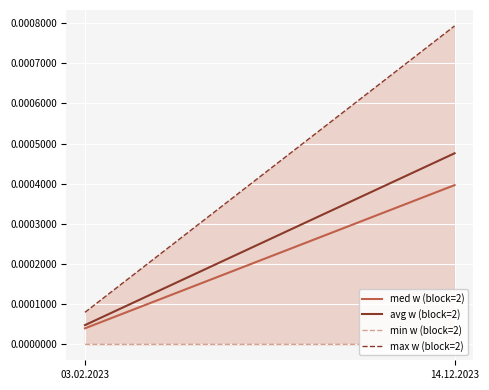

At which category does the chart reach its minimum across all series?

03.02.2023